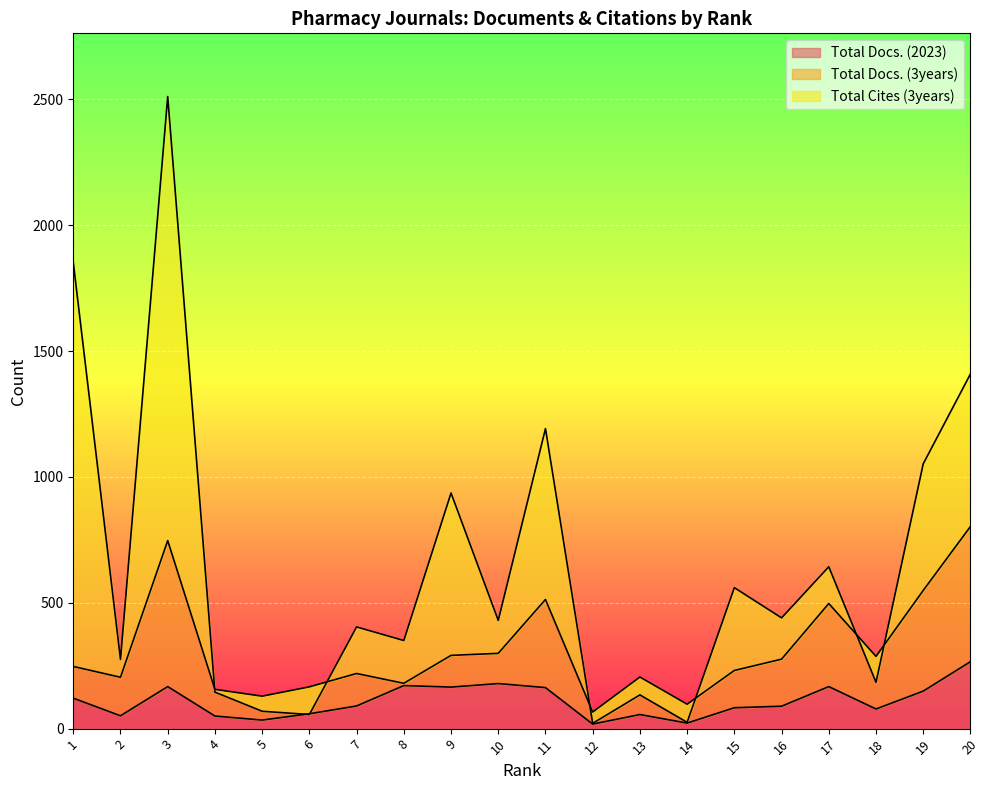

What is the difference between the maximum and minimum values in the Total Docs. (2023) series?

248